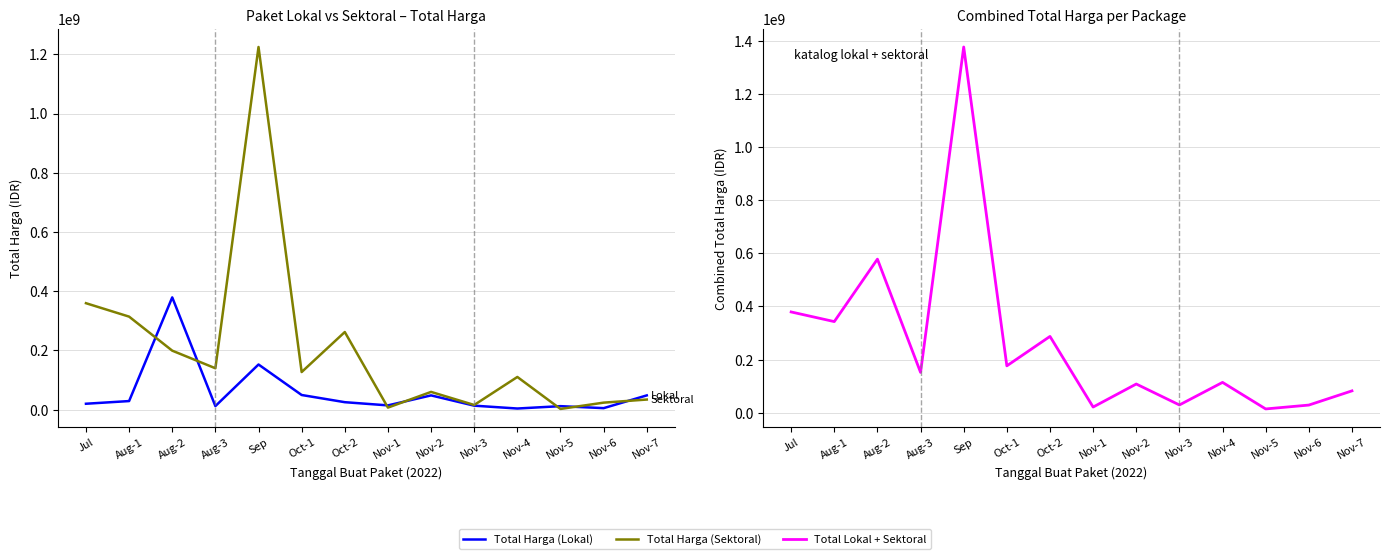

What is the total value across all series at Oct-1?

352956000